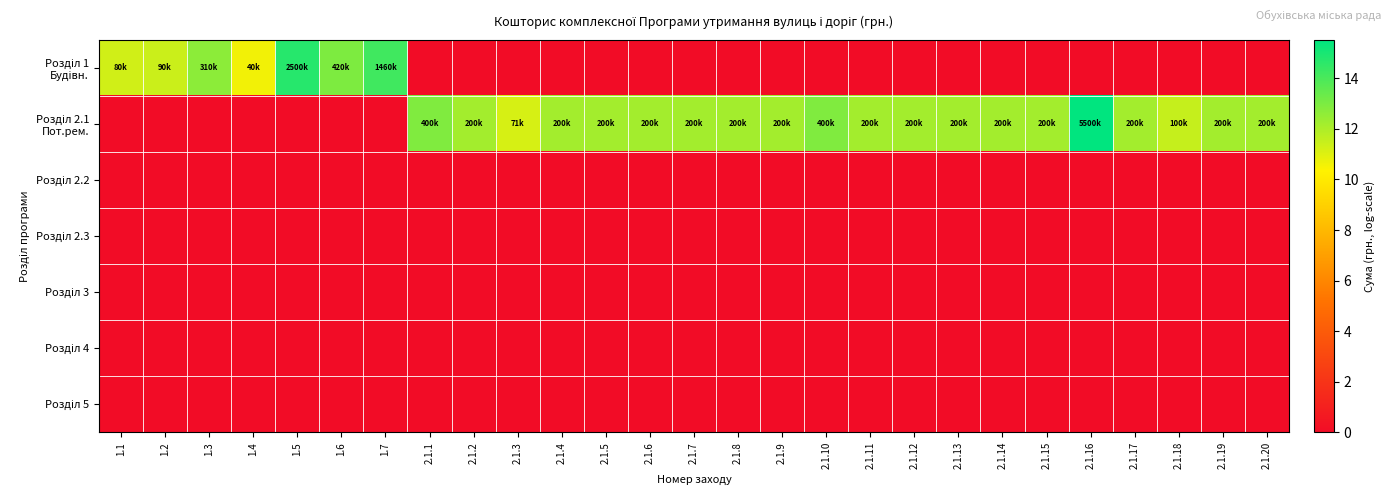

At which category is the sum across all series the highest?

2.1.16